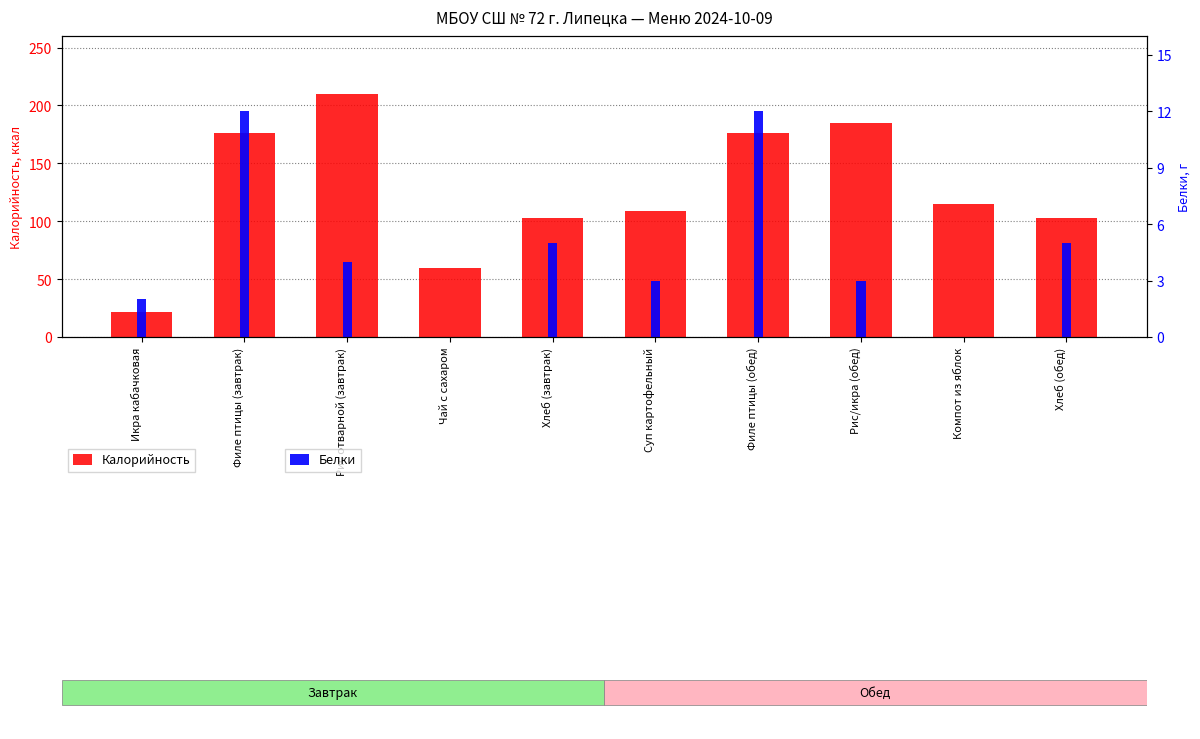

True or false: Белки has a value of 3 at Икра кабачковая.

False